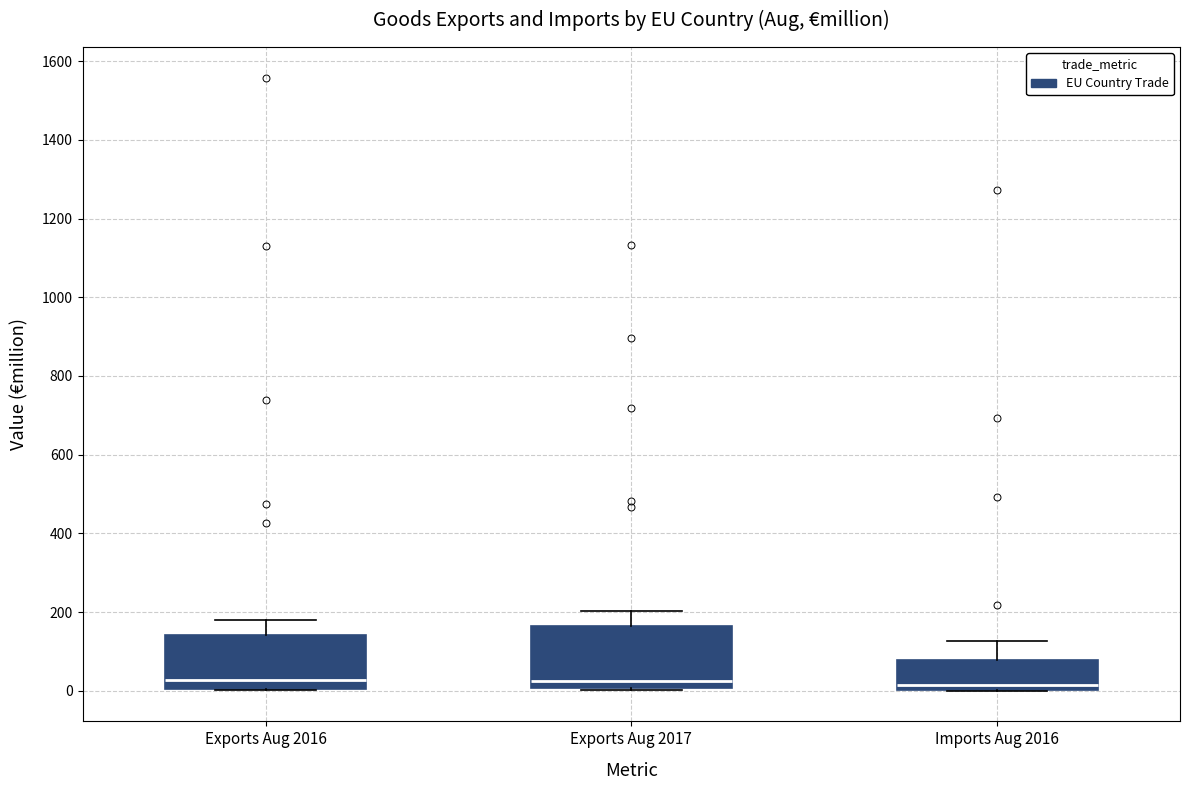

Where is the upper edge of the box for Exports Aug 2016 on the y-axis? The values are not printed on the chart, so give them approximately, as read against the axis.

140